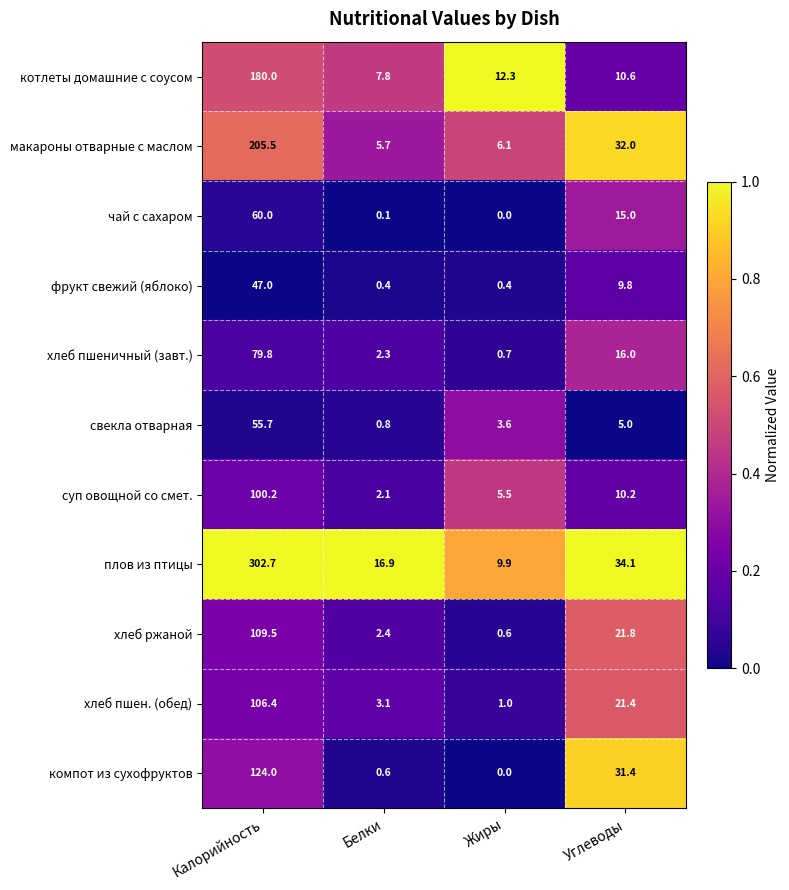

At which category is the sum across all series the highest?

Калорийность